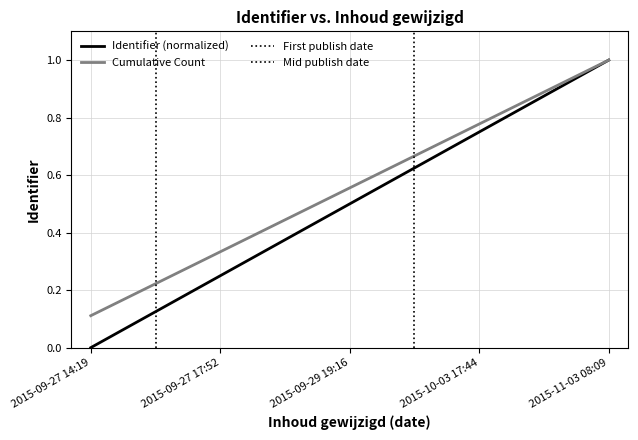

What is the greatest value displayed?

1.0